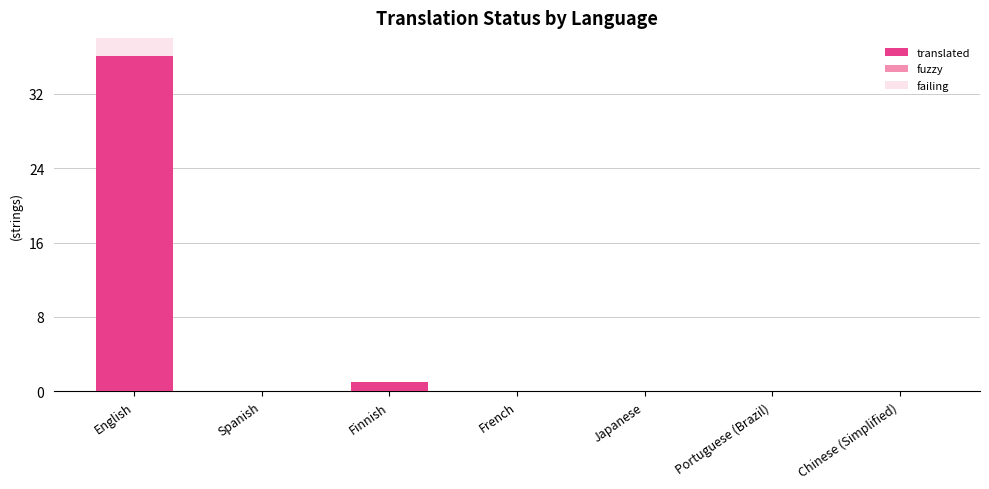

What is the sum of all translated values?

37